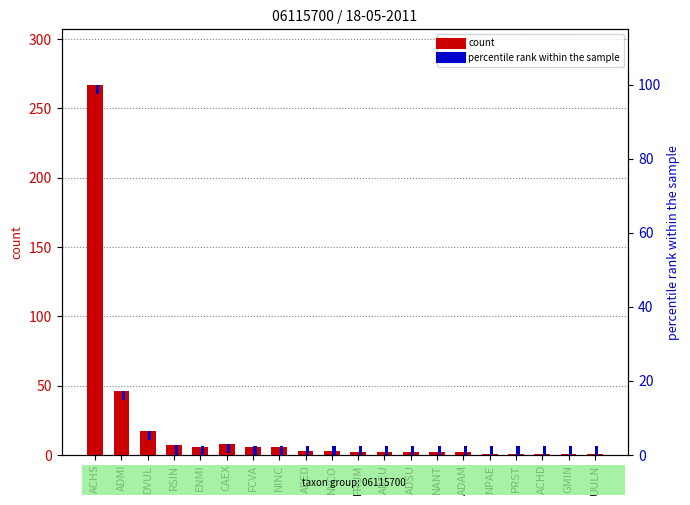

How many bars are there in total?

40